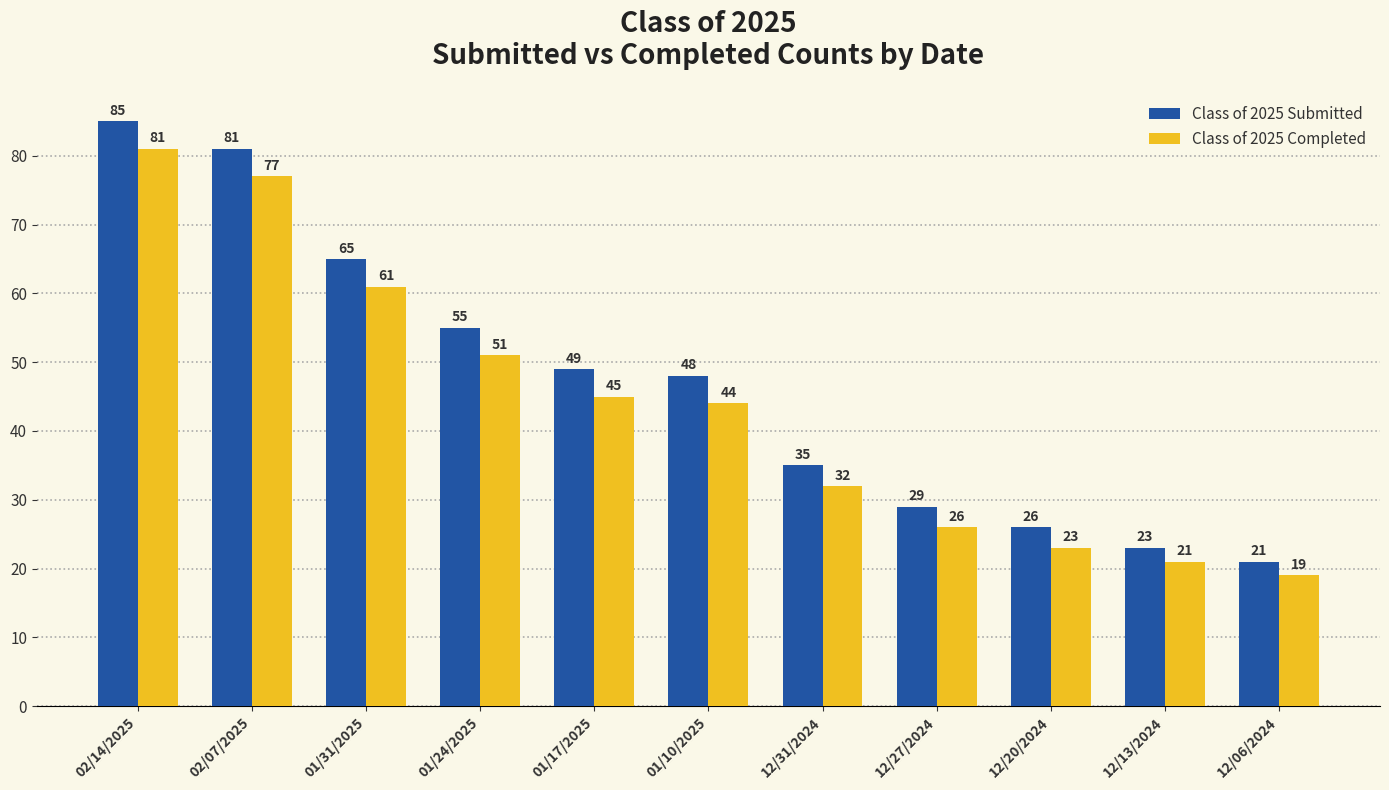

What is the lowest value of the Class of 2025 Submitted series?

21